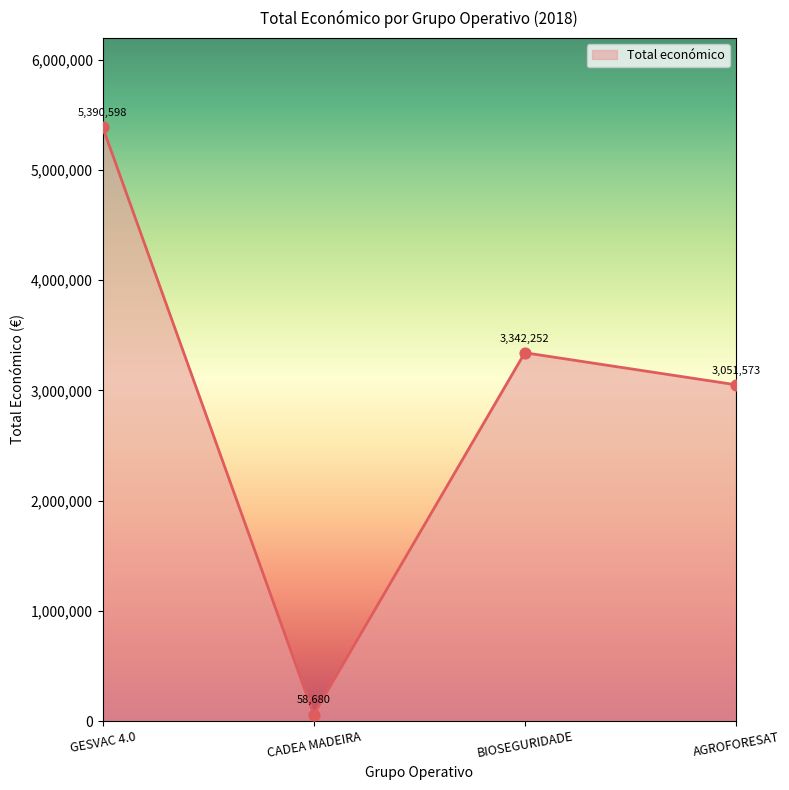

What is the change in value from GESVAC 4.0 to CADEA MADEIRA?

-5331918